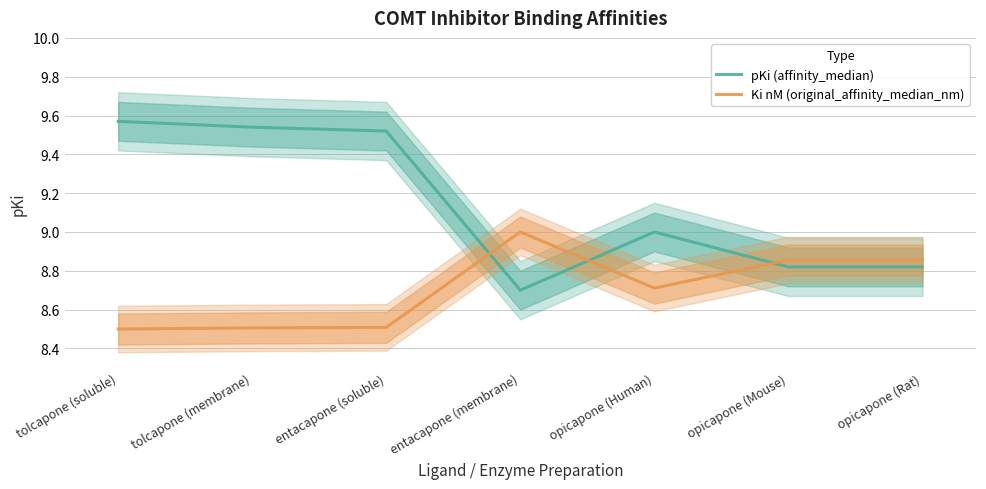

What is the sum of all Ki nM (original_affinity_median_nm) values?

60.9